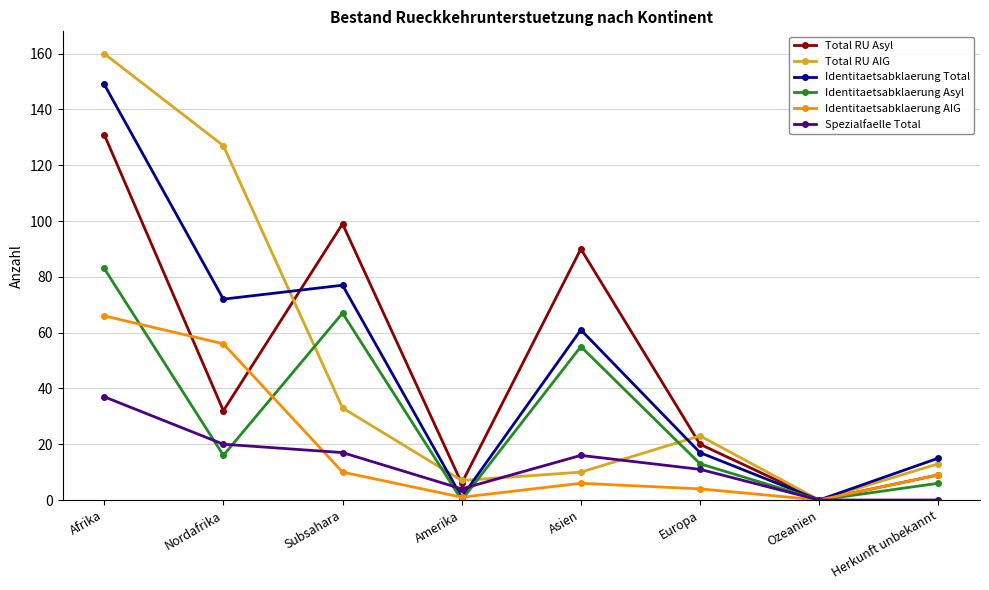

At which category is the sum across all series the highest?

Afrika